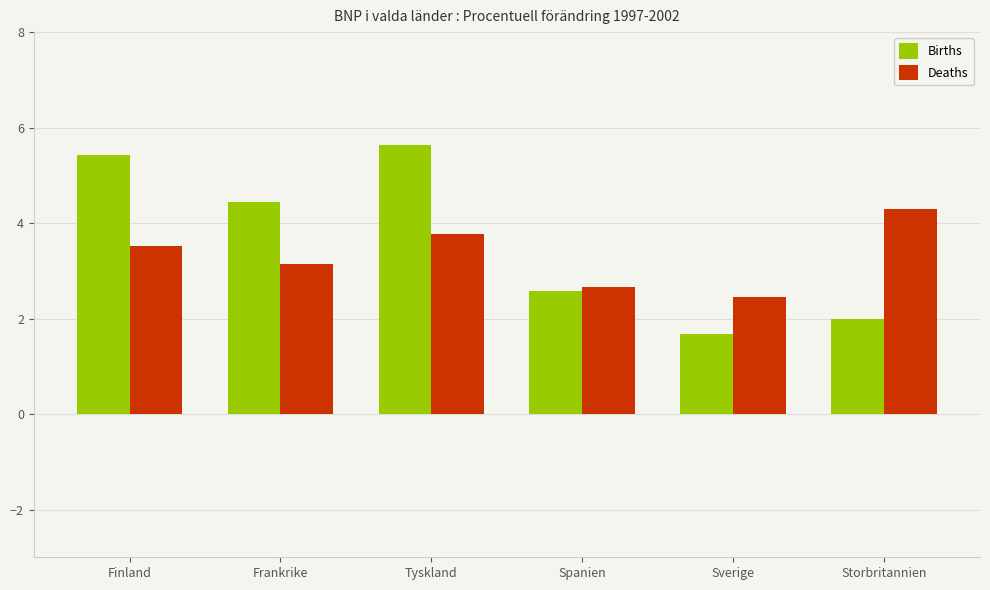

What is the average value of the Deaths series?

3.3